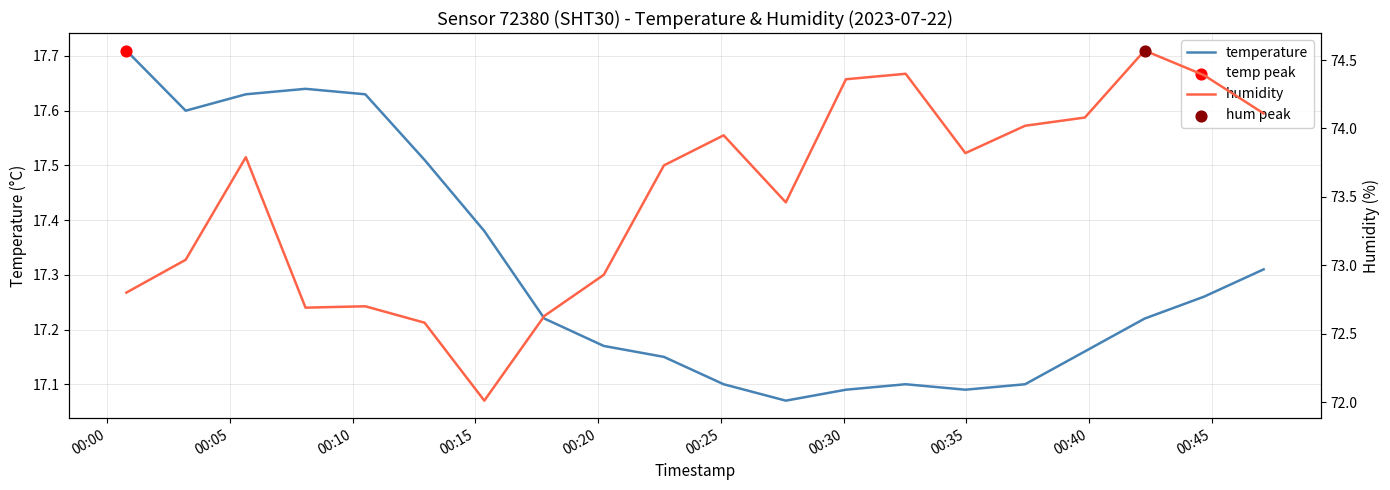

Which series has the largest total across all categories?

humidity